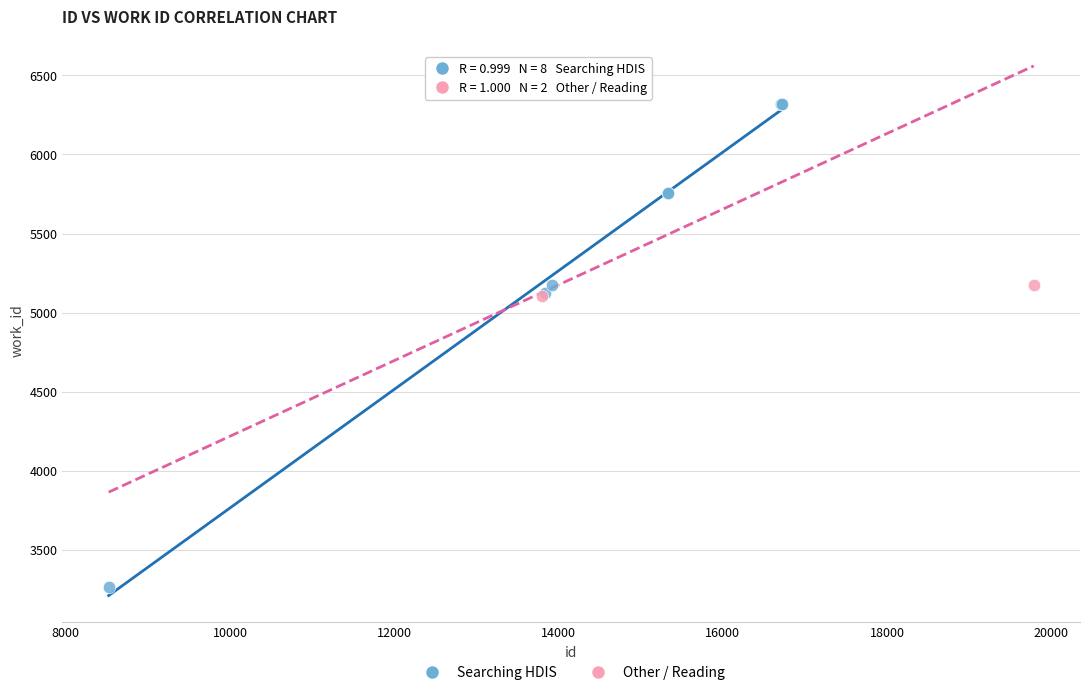

What are all the series names shown in the legend?

Searching HDIS, Other / Reading